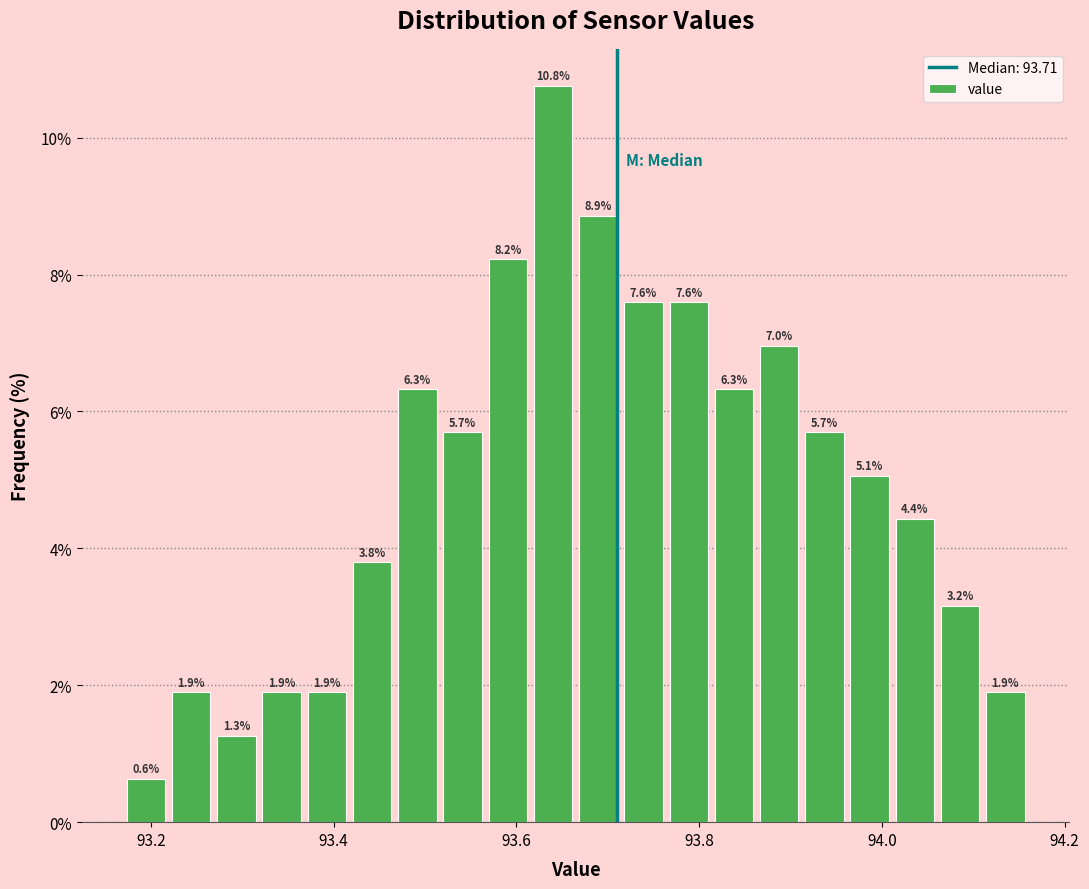

Around what value on the x-axis is the tallest bar? Give the approximate position of its centre, as read against the axis.

93.64